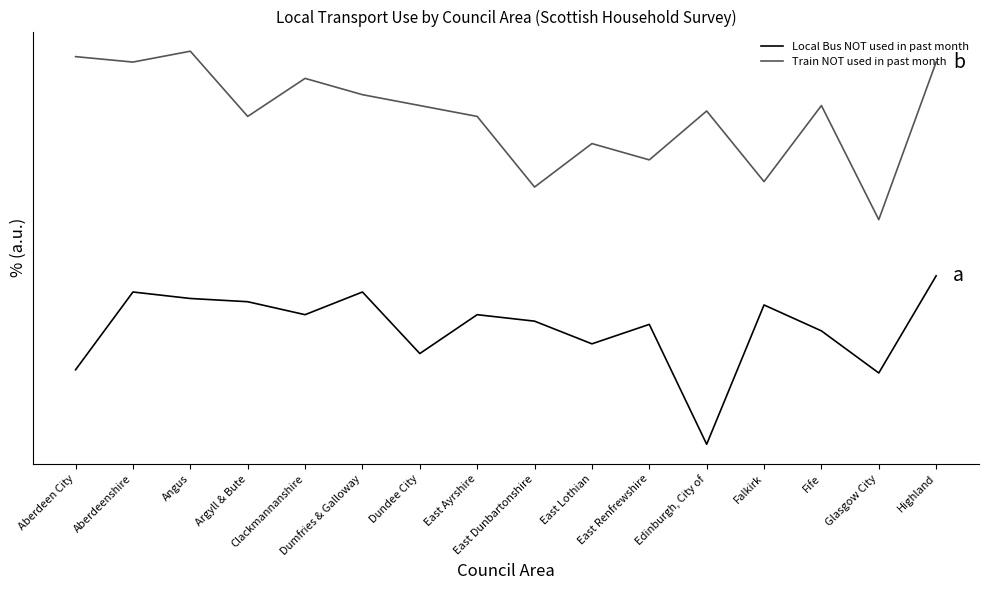

List the series in order of their overall mean, lowest first.

Local Bus NOT used in past month, Train NOT used in past month